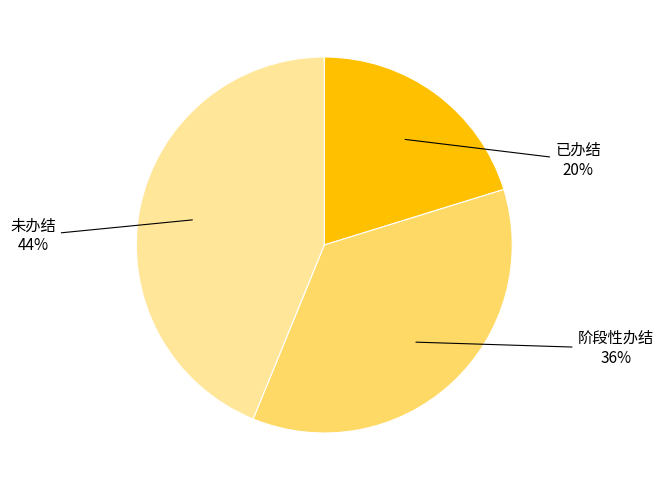

To the nearest percent, what is the average slice percentage?

33%